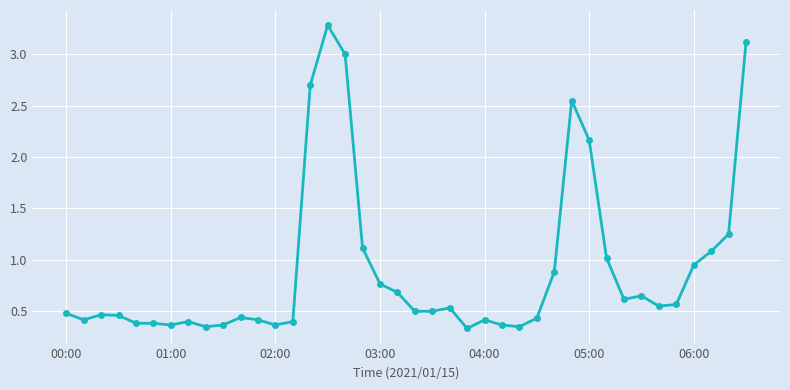

What is the maximum value shown in the chart?

3.3